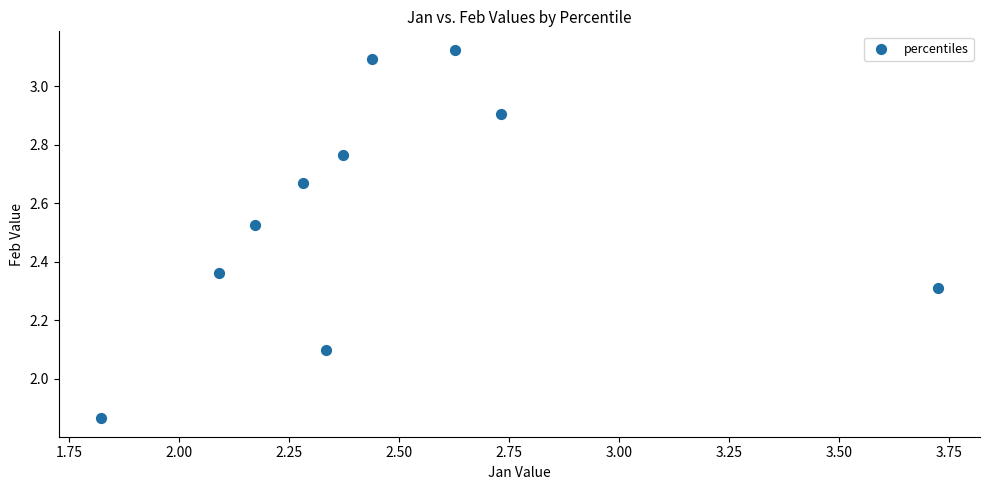

What is the average Y value?

2.6